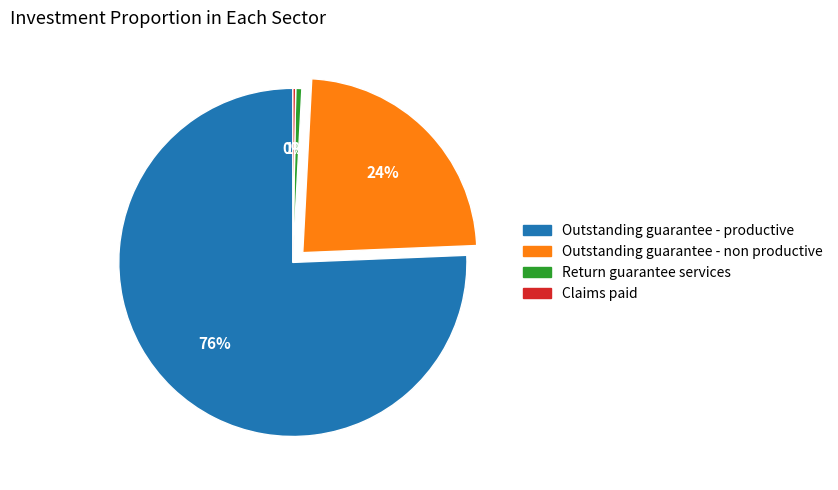

True or false: Outstanding guarantee - productive accounts for 85% of the total.

False